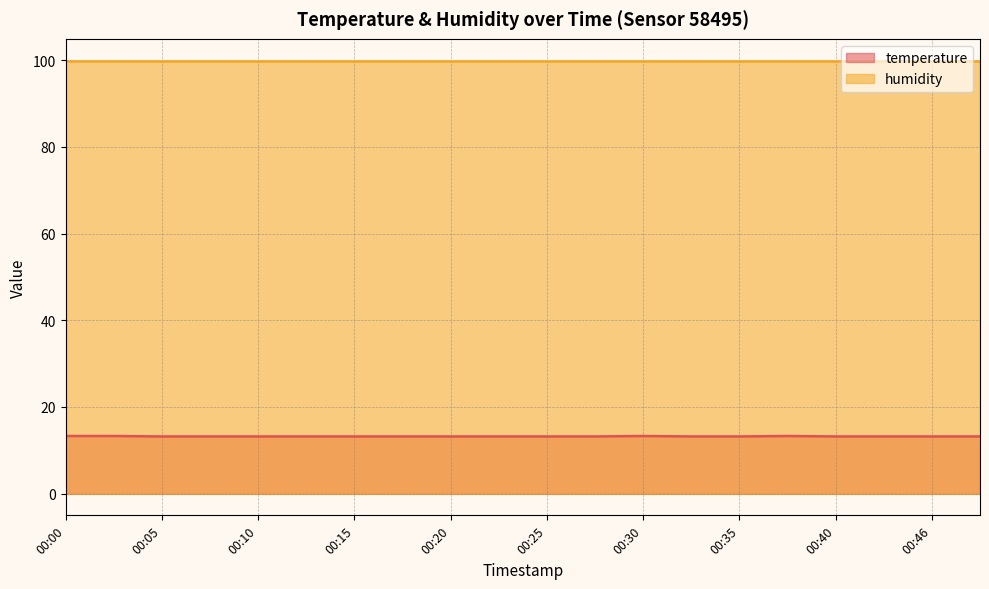

Between 00:48 and 00:20, which is larger?

00:48